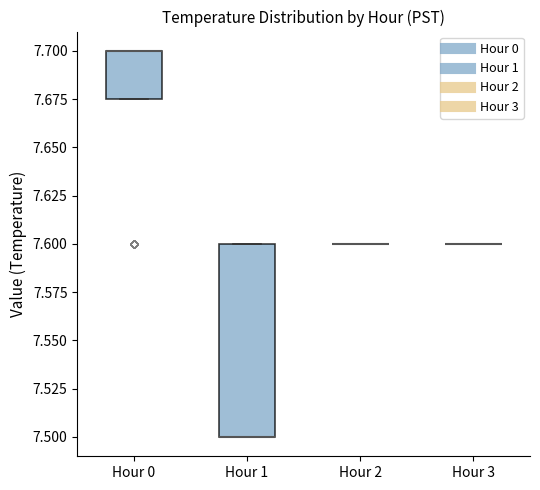

Comparing the boxes themselves (not the whiskers), which one is the tallest?

Hour 1